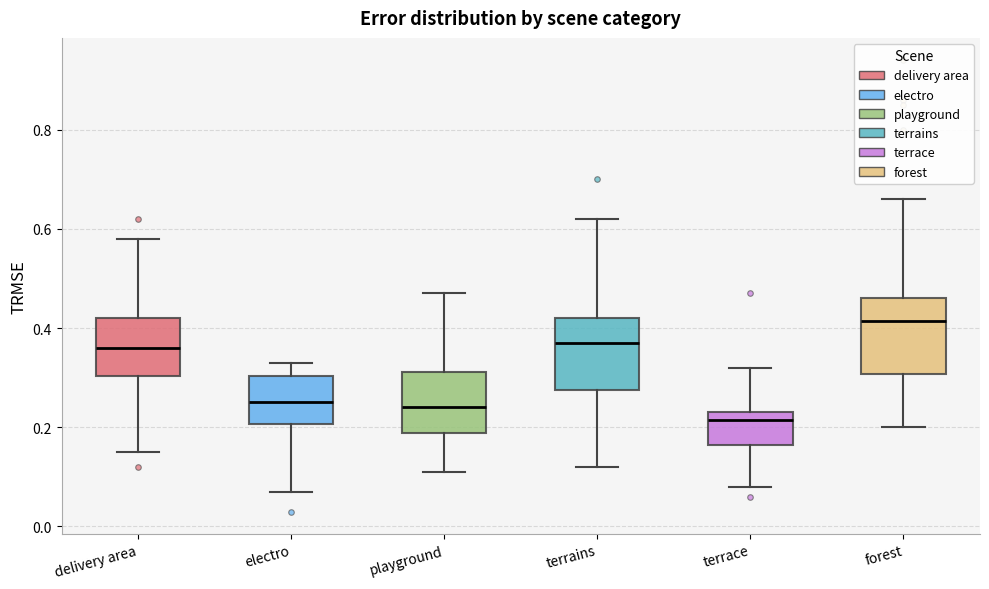

Which box has the lowest median line?

terrace